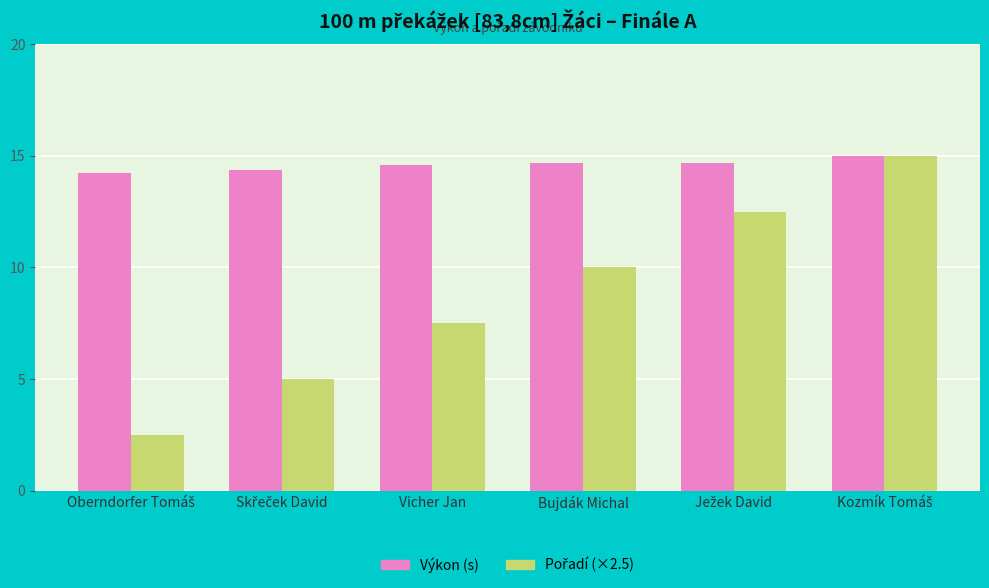

What position from the left is Bujdák Michal?

4